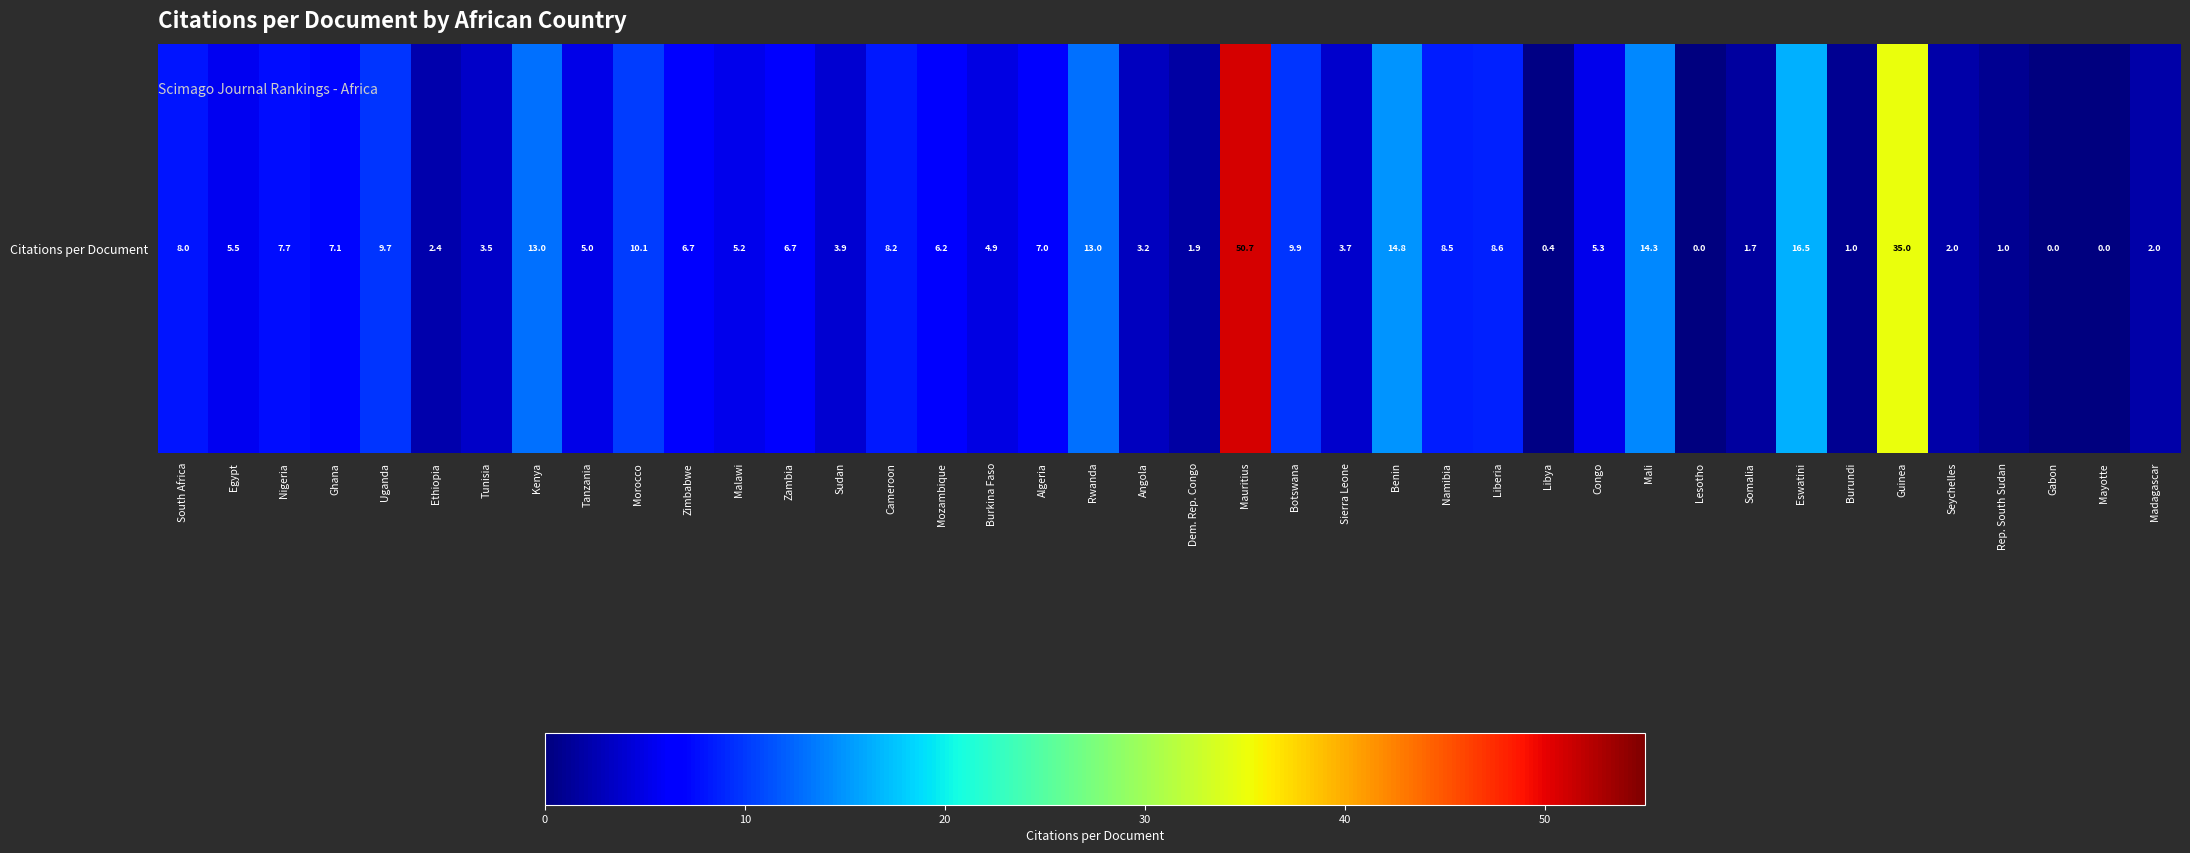

Reading left to right, transcribe all the data shown in this chart.

8.0	5.5	7.7	7.1	9.7	2.4	3.5	13.0	5.0	10.1	6.7	5.2	6.7	3.9	8.2	6.2	4.9	7.0	13.0	3.2	1.9	50.7	9.9	3.7	14.8	8.5	8.6	0.4	5.3	14.3	0.0	1.7	16.5	1.0	35.0	2.0	1.0	0.0	0.0	2.0